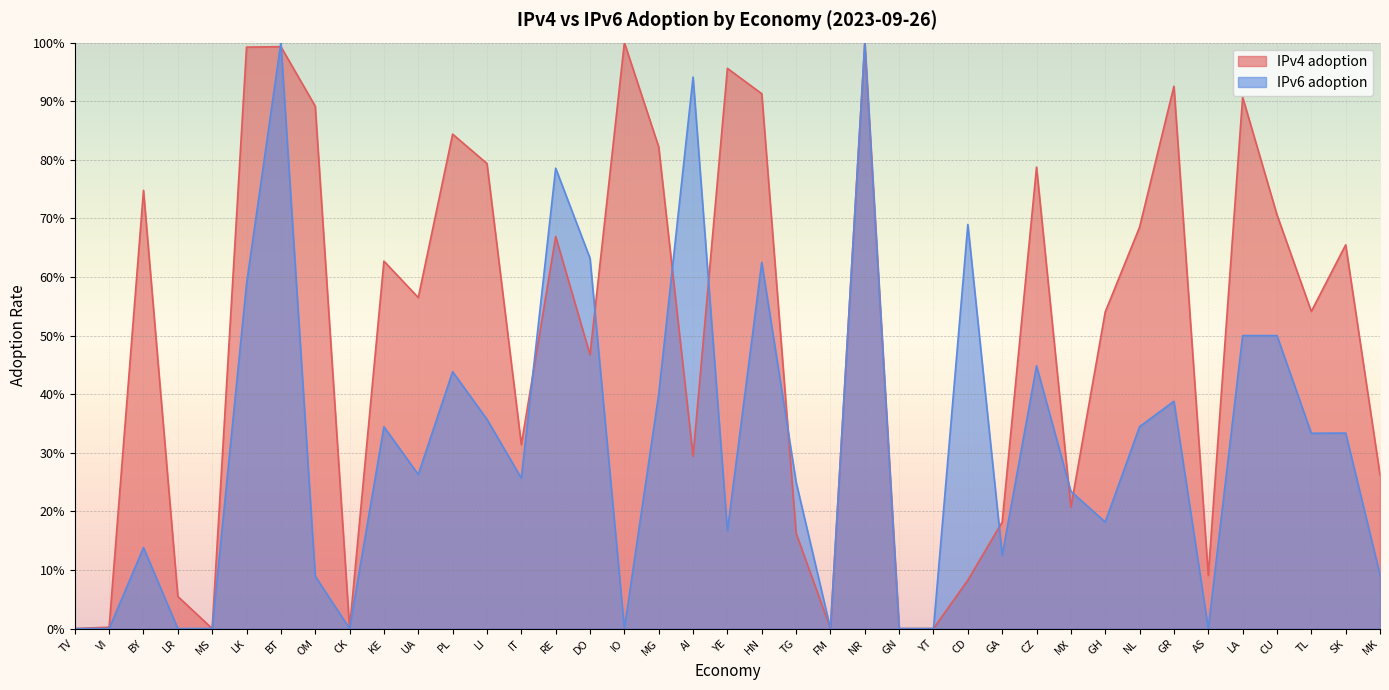

What are all the series names shown in the legend?

IPv4 adoption, IPv6 adoption